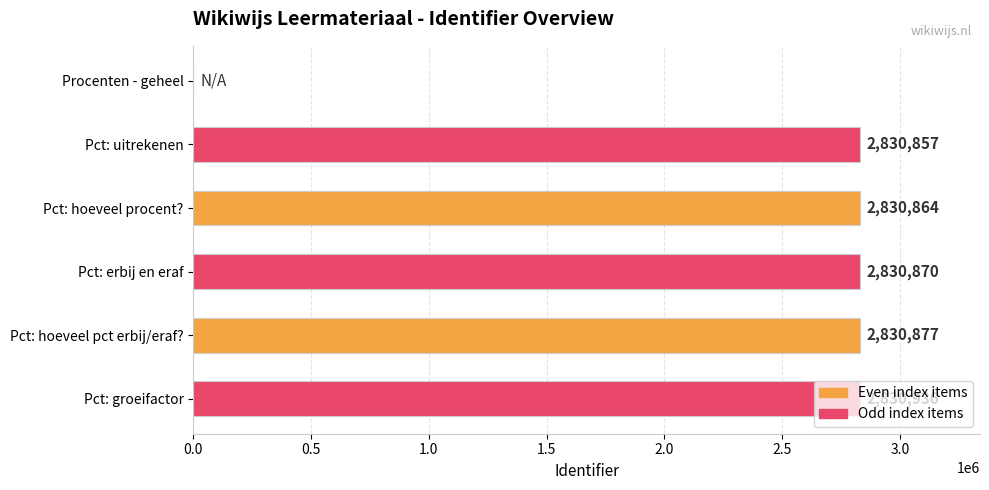

What is the sum of all values?

14154404